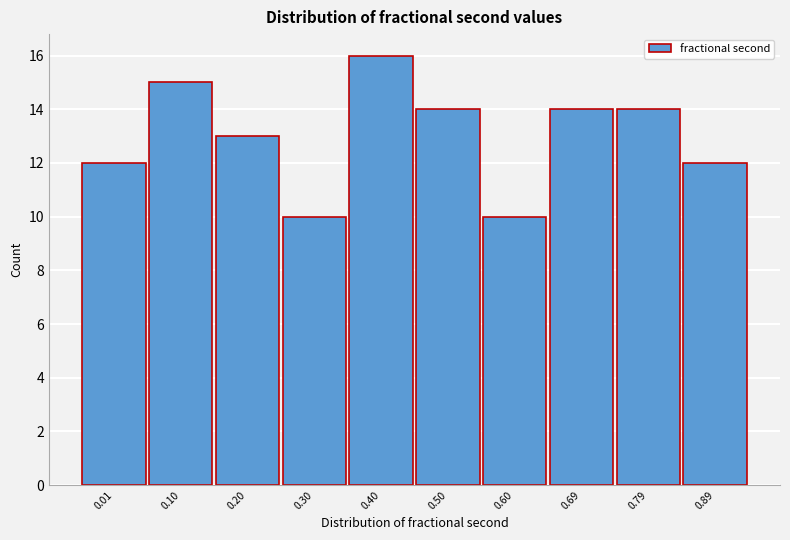

Reading left to right, what are all the values shown in this chart?

0.01=12	0.10=15	0.20=13	0.30=10	0.40=16	0.50=14	0.60=10	0.69=14	0.79=14	0.89=12